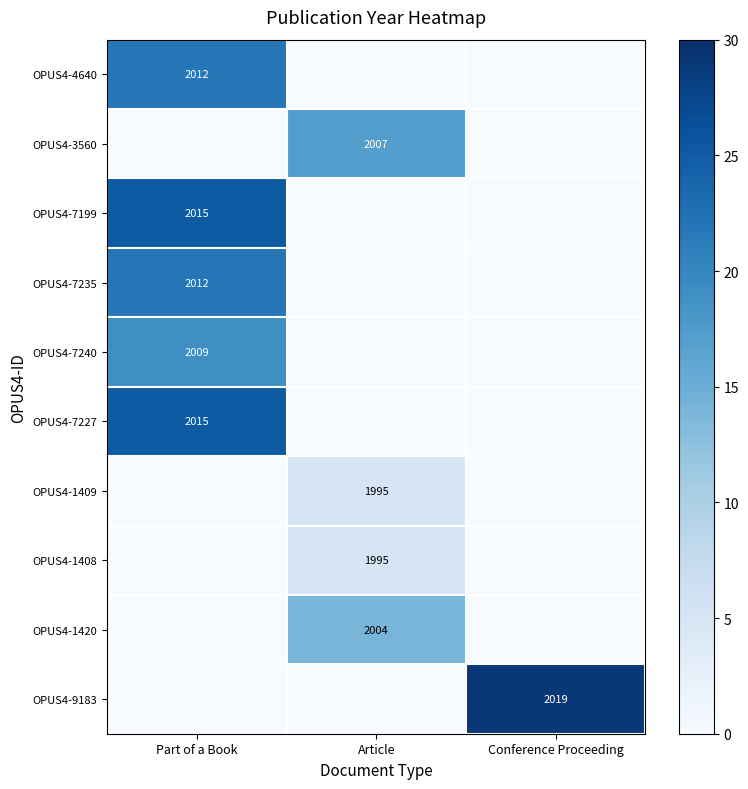

At which category does the chart reach its minimum across all series?

Article